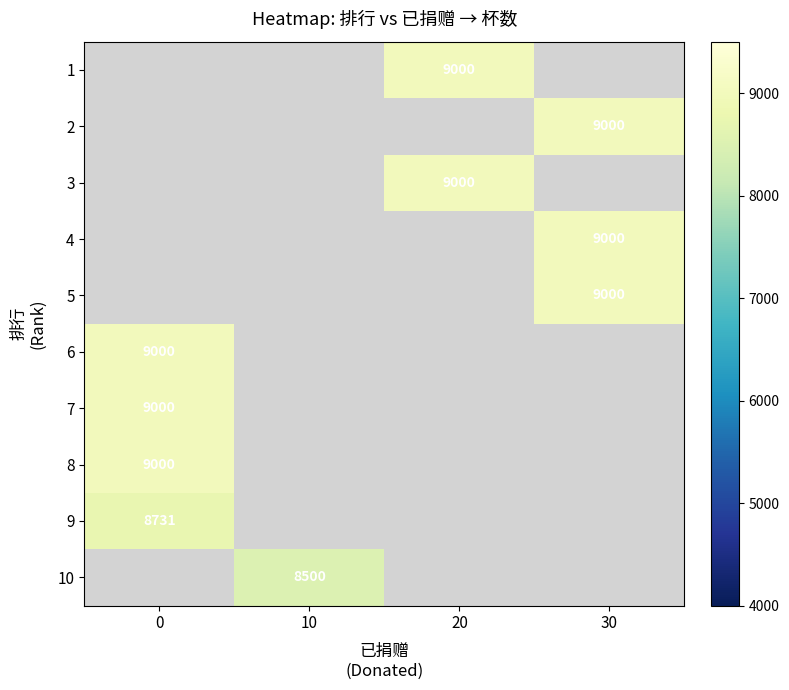

True or false: 4 has a value of 4516 at 30.

False